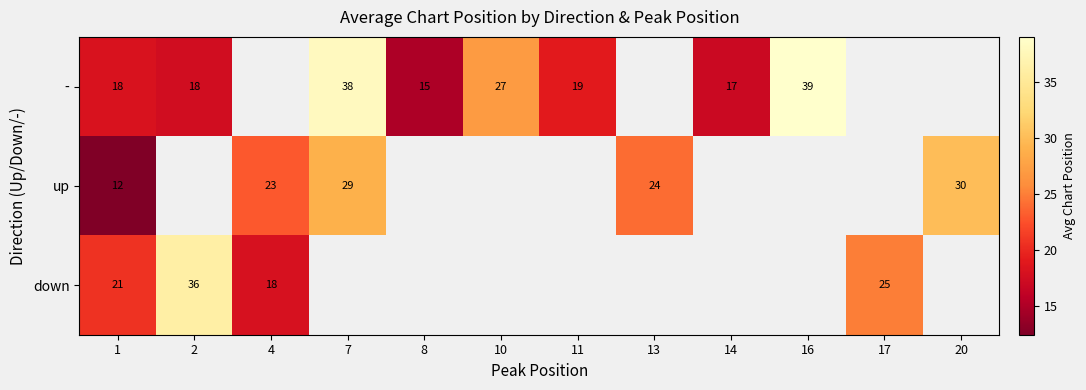

The - series shows 6.4 at 2. True or false?

False